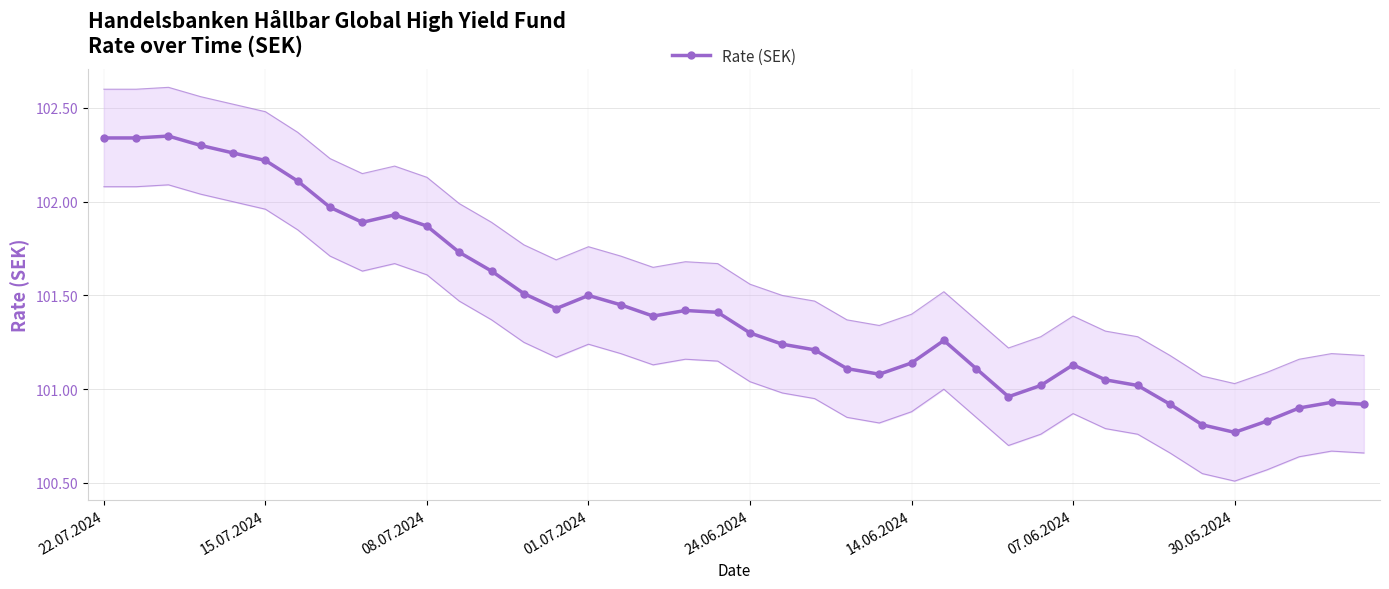

What is the difference between the maximum and minimum values?

1.6